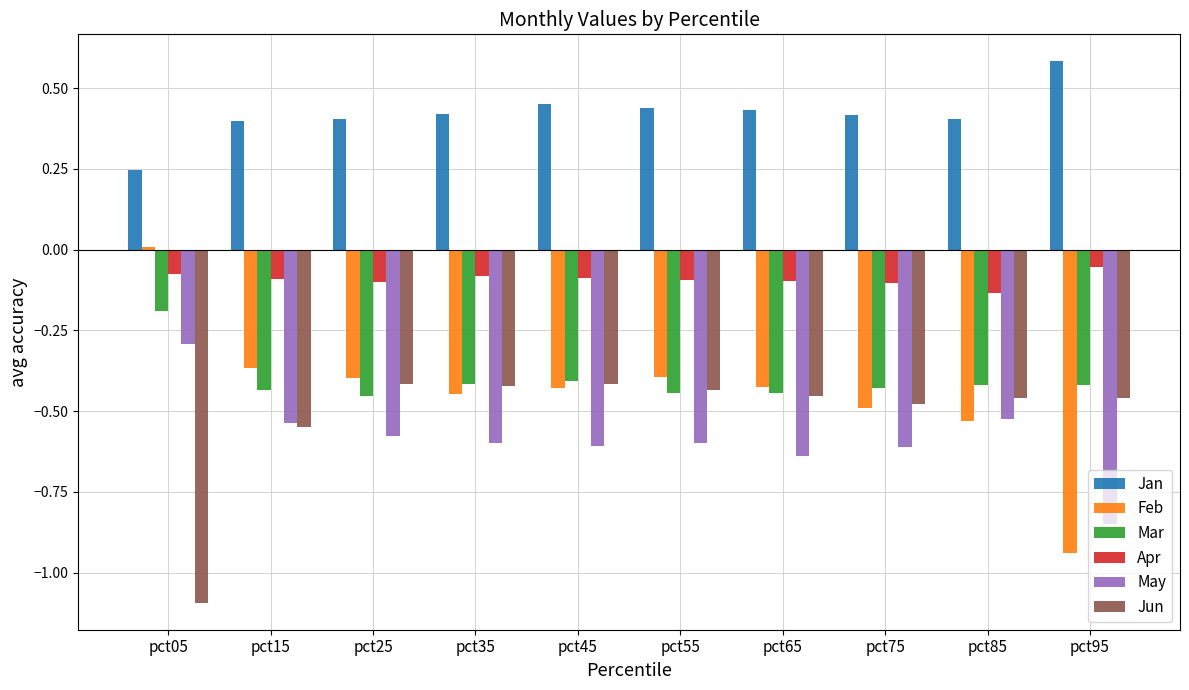

What is the lowest value of the Jun series?

-1.1